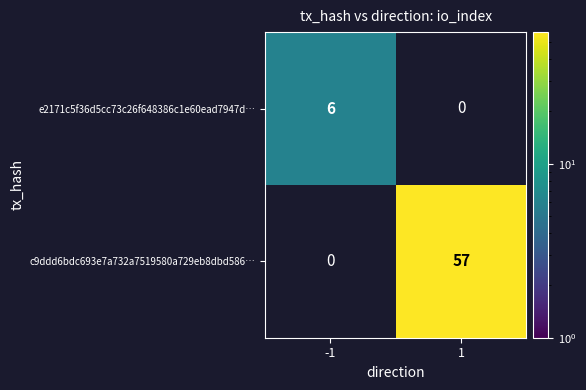

Between -1 and 1, which is larger?

1